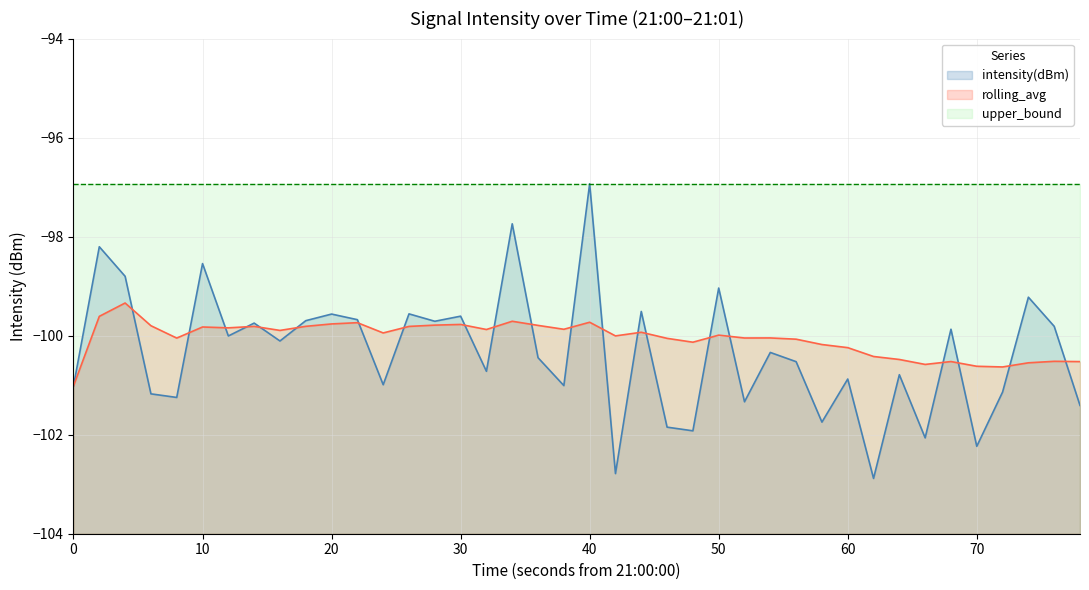

True or false: upper_bound and rolling_avg cross at least once.

False